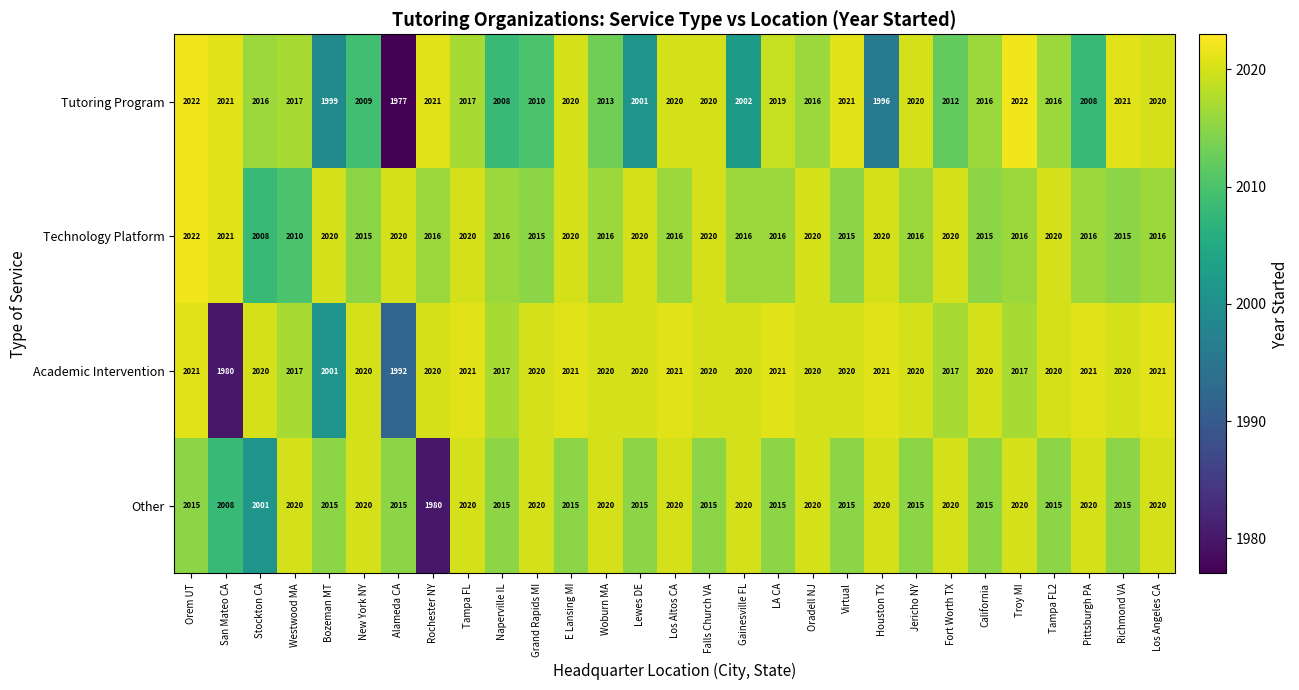

Which series has the widest spread of values?

Tutoring Program